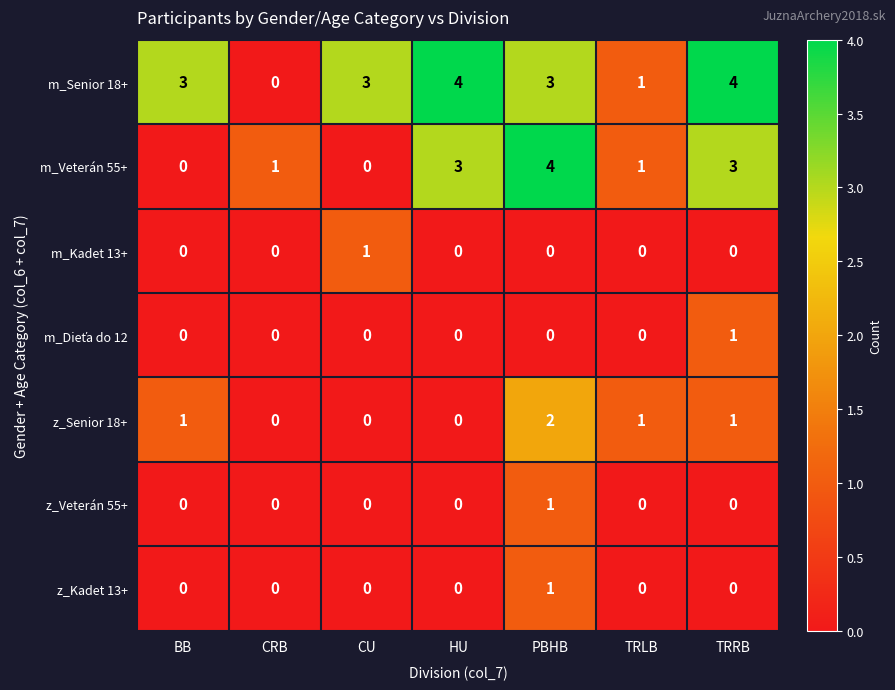

Which series has the largest total across all categories?

m_Senior 18+